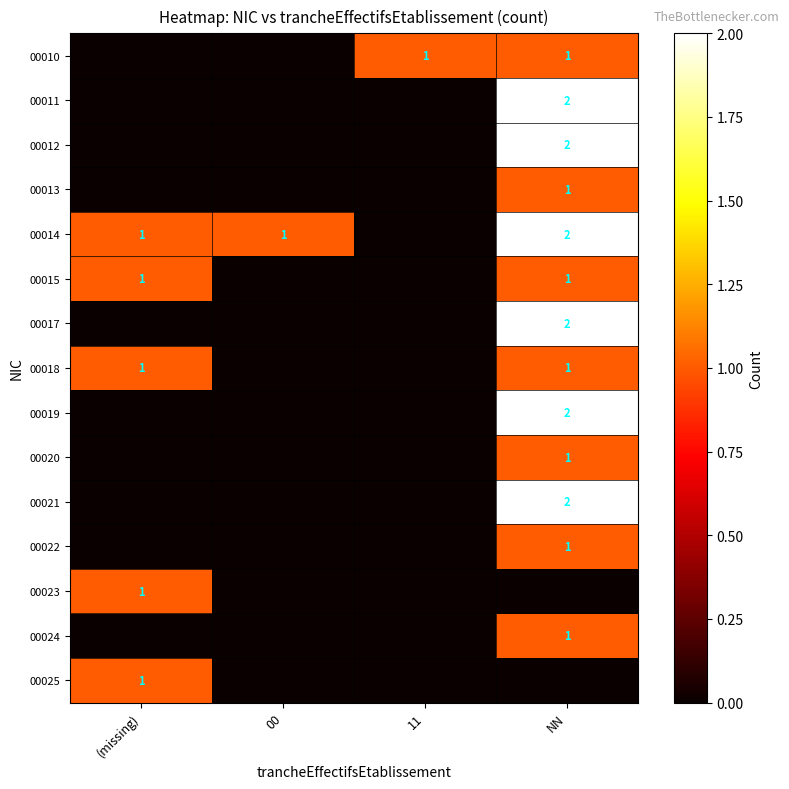

True or false: 00020 has a value of 1 at NN.

True